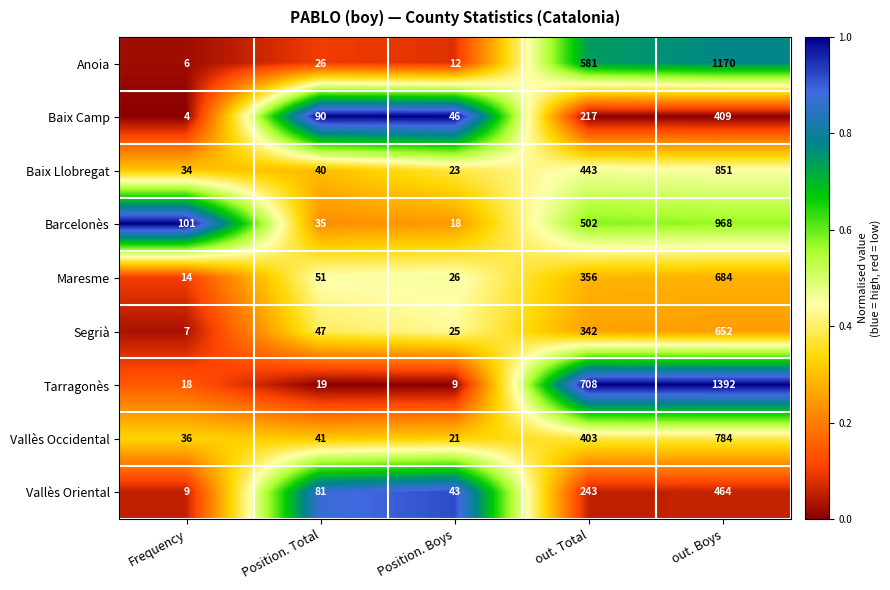

Which series has the widest spread of values?

Tarragonès